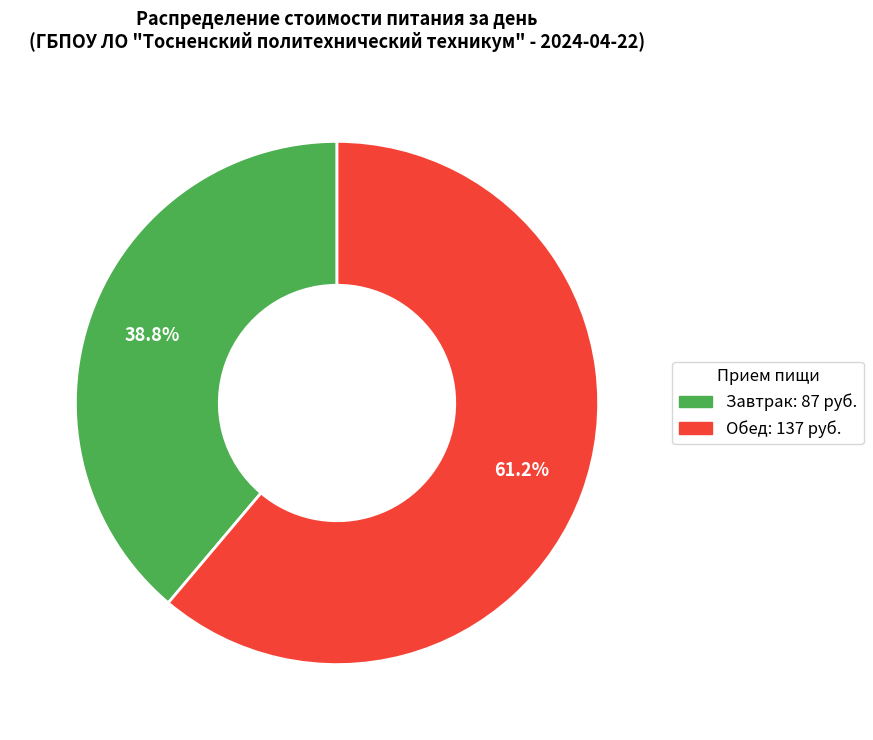

Combined, do Завтрак and Обед account for over 50%?

Yes